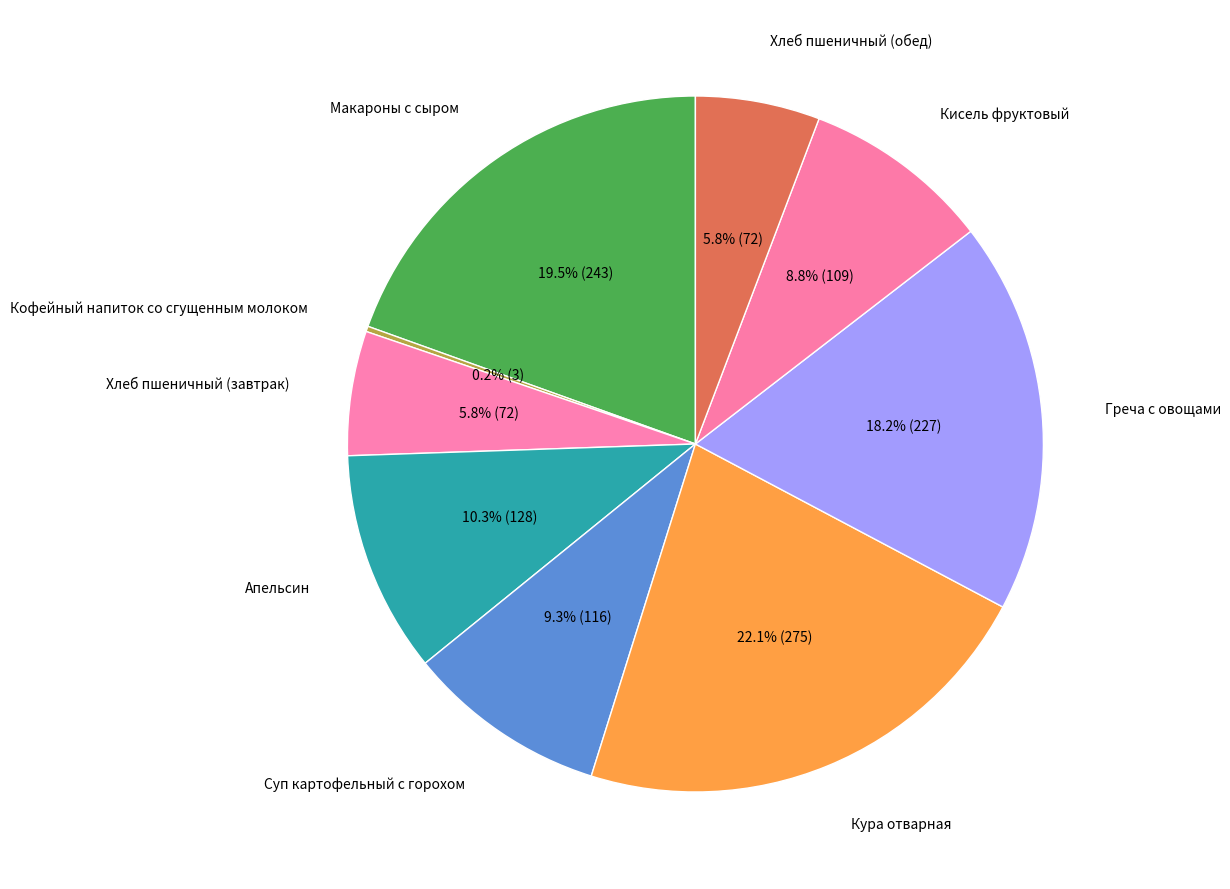

What portion of the pie excludes Кисель фруктовый?

91.2%